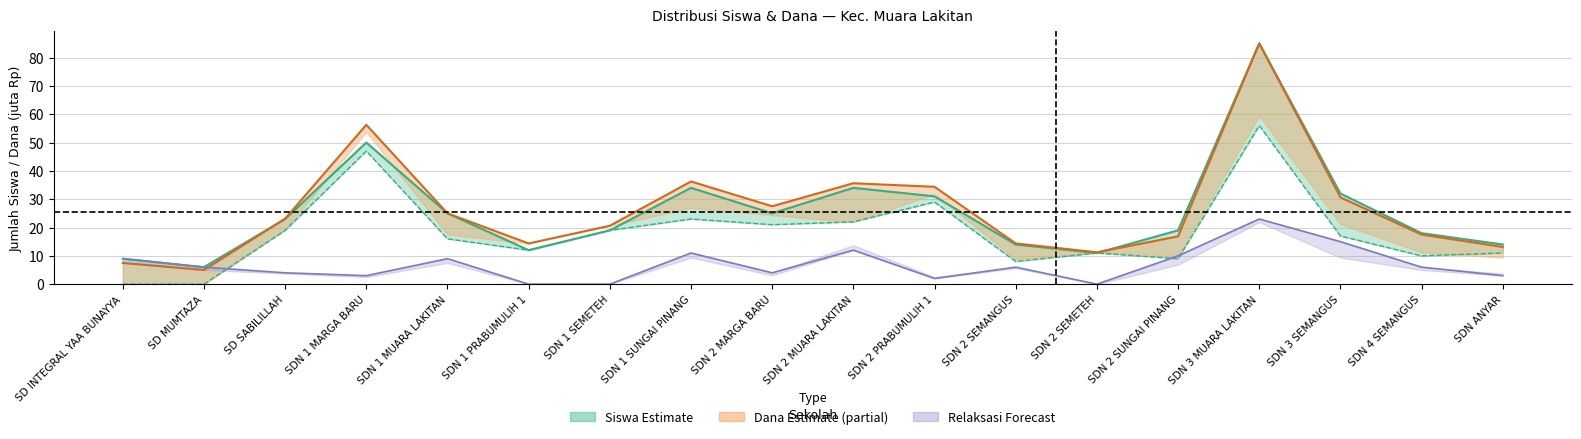

True or false: Siswa Relaksasi and Siswa Pemberian cross at least once.

True